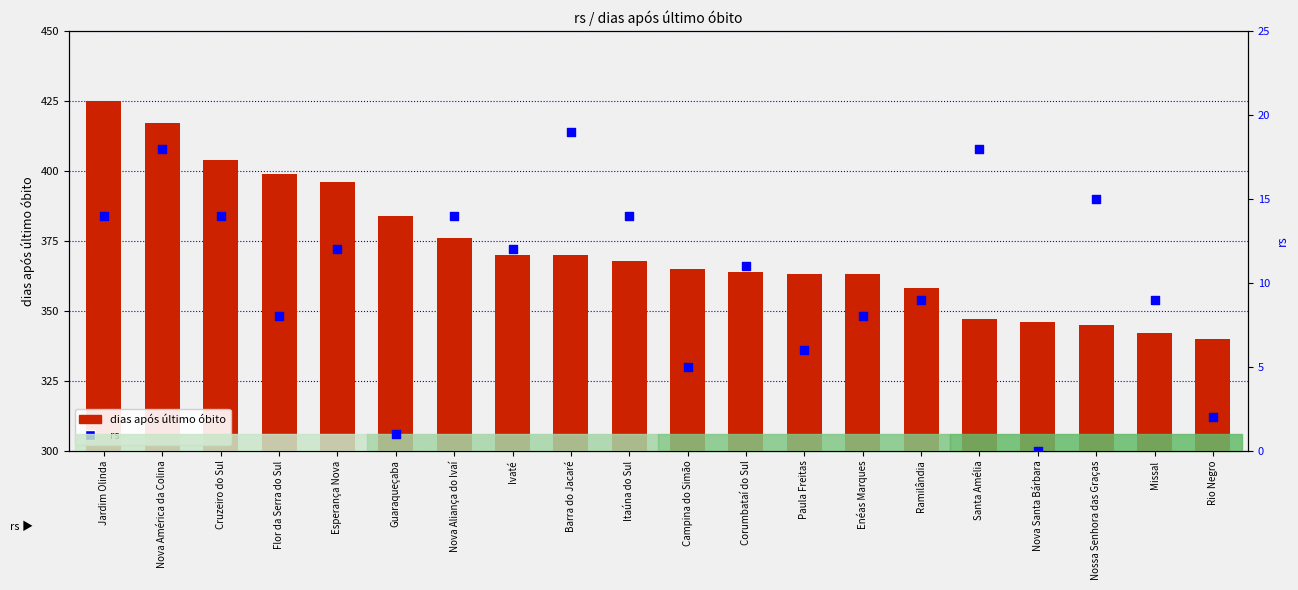

Which series contains the highest Y value?

dias após último óbito